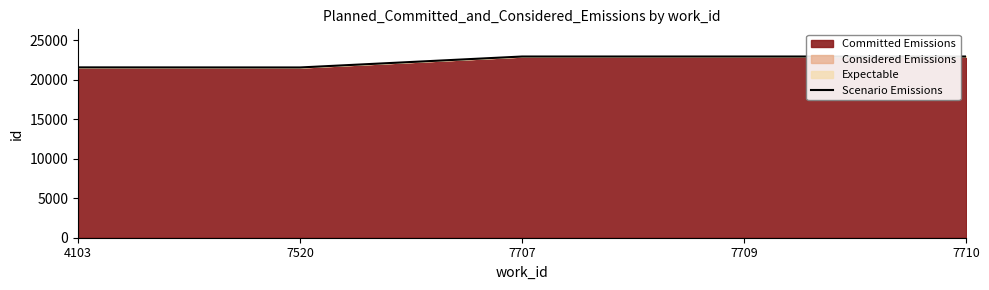

What is the sum of all values?

112062